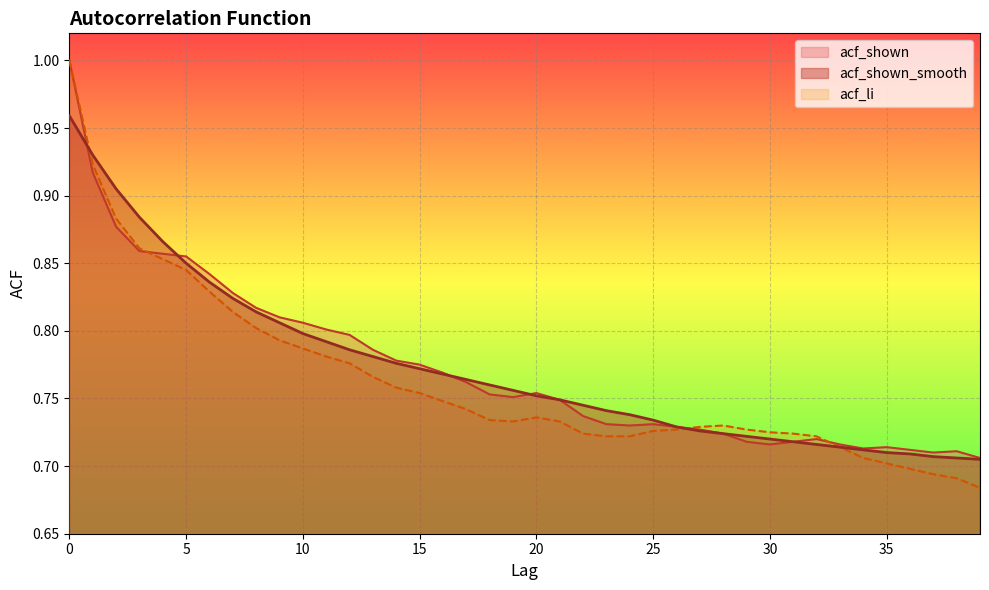

At which category does acf_li reach its first local peak?

20